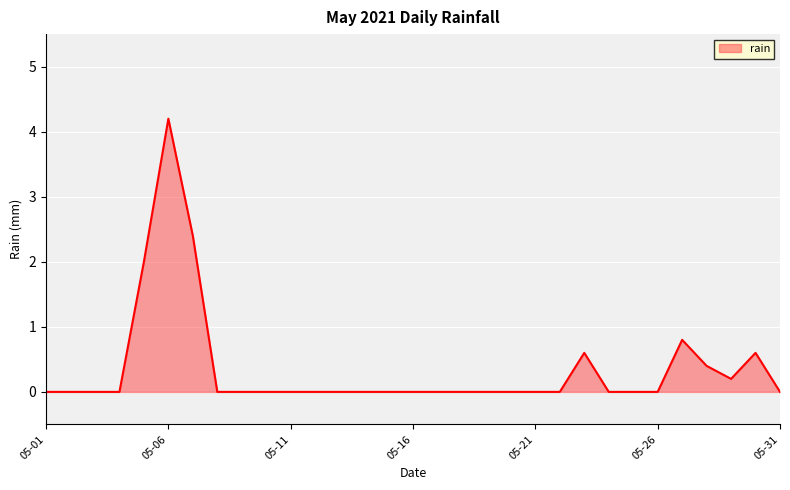

Where is the data nearest to the value 2?

2021-05-05